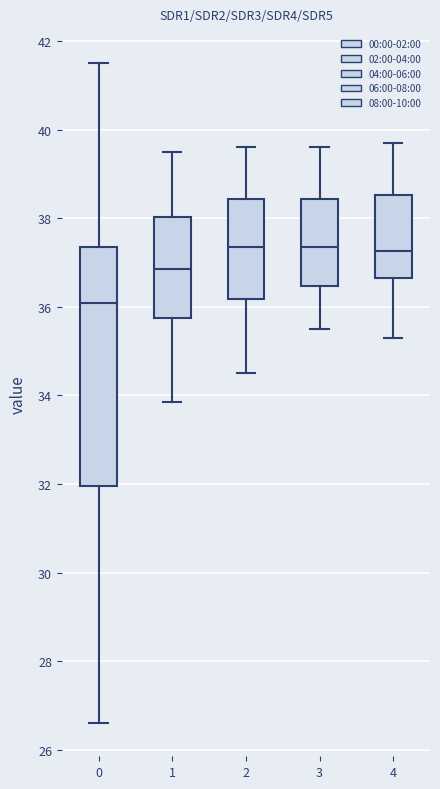

Which box is the tallest, from its lower edge to its upper edge?

0